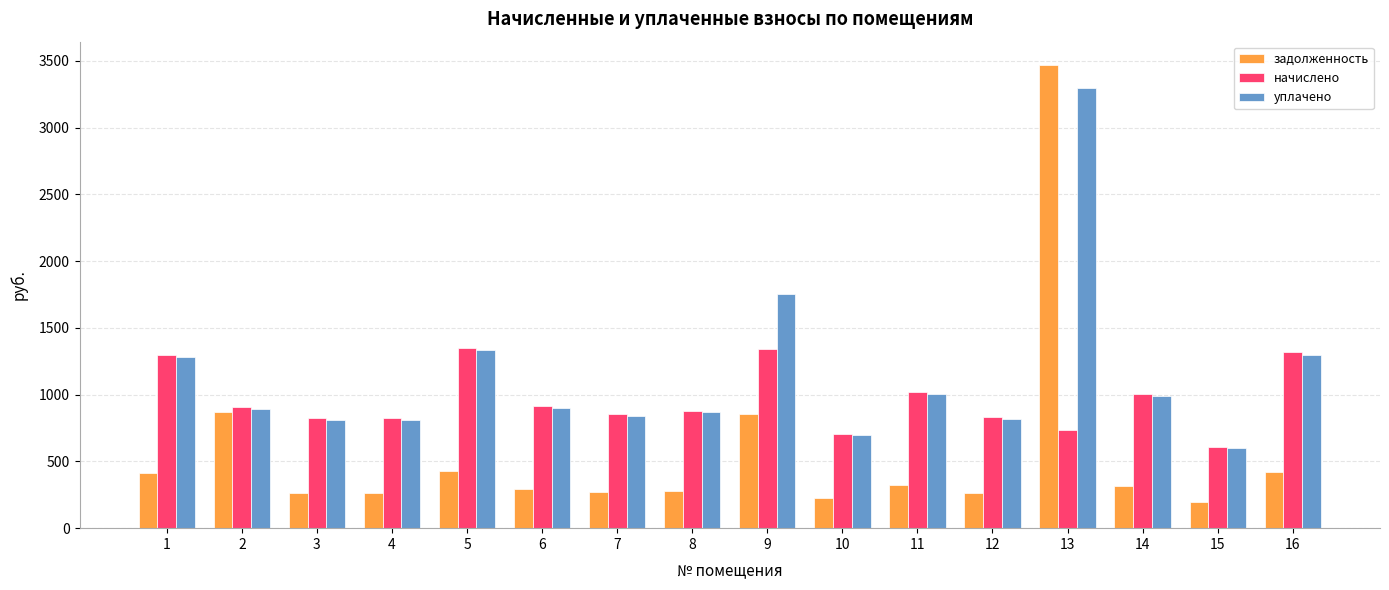

What is the difference between the maximum and second lowest values in the начислено series?

645.8